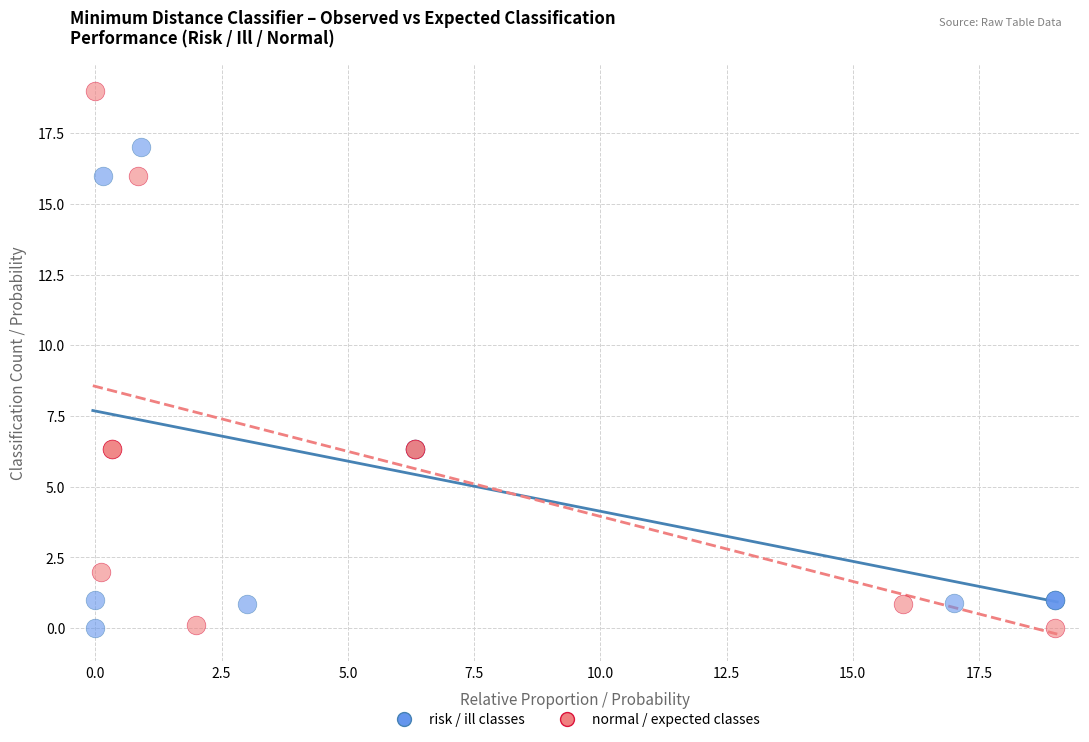

Which series reaches the maximum Y coordinate?

normal / expected classes